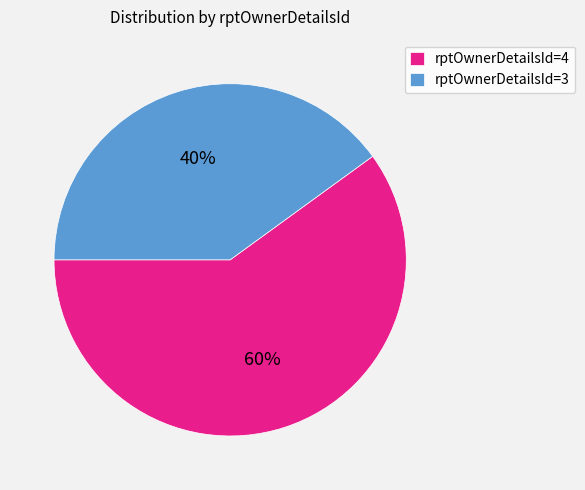

To the nearest percent, what portion does rptOwnerDetailsId=4 represent?

60%